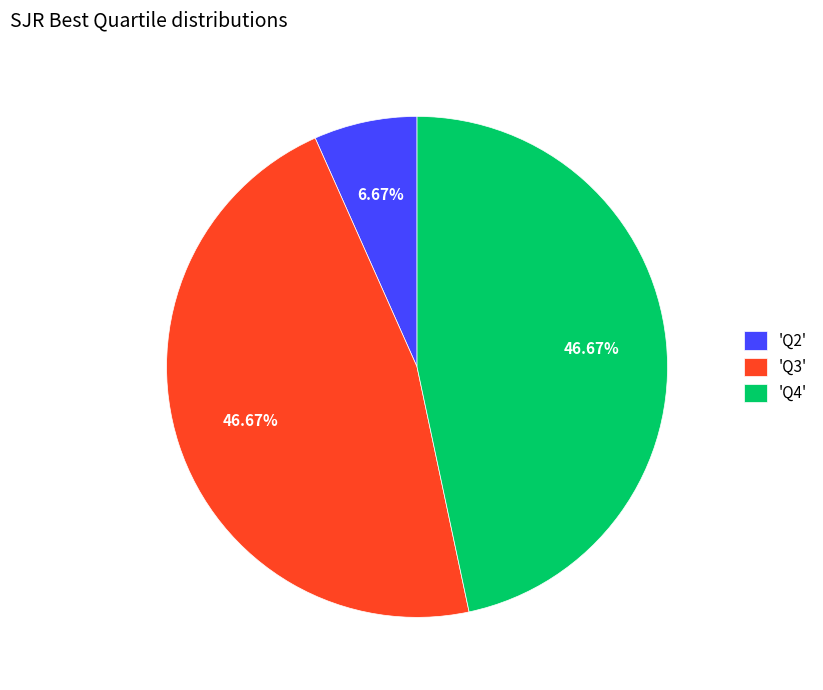

Combined, do 'Q2' and 'Q4' account for over 50%?

Yes